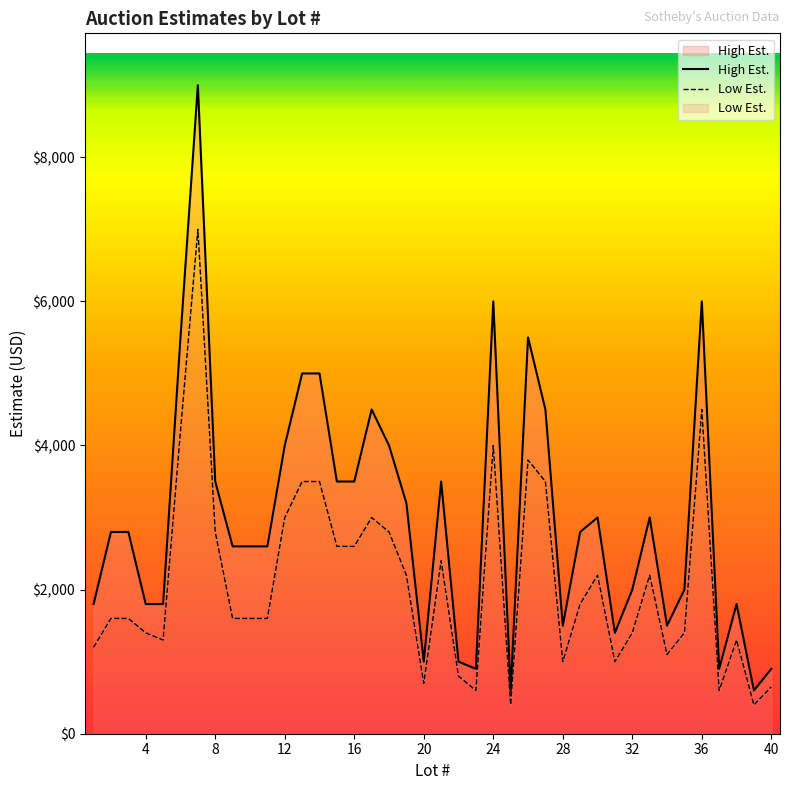

How many distinct data groups are displayed?

2